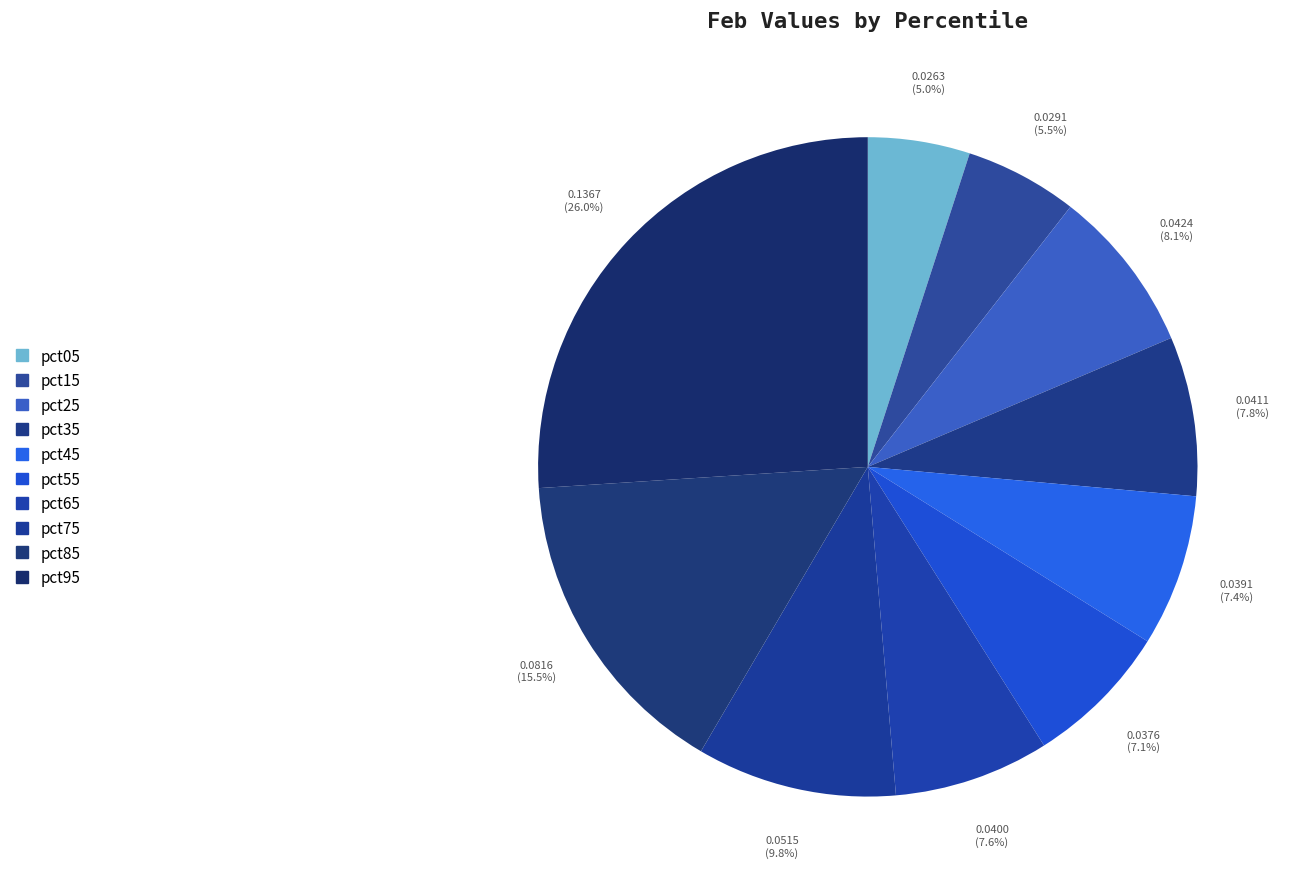

How many segments does this pie chart have?

10